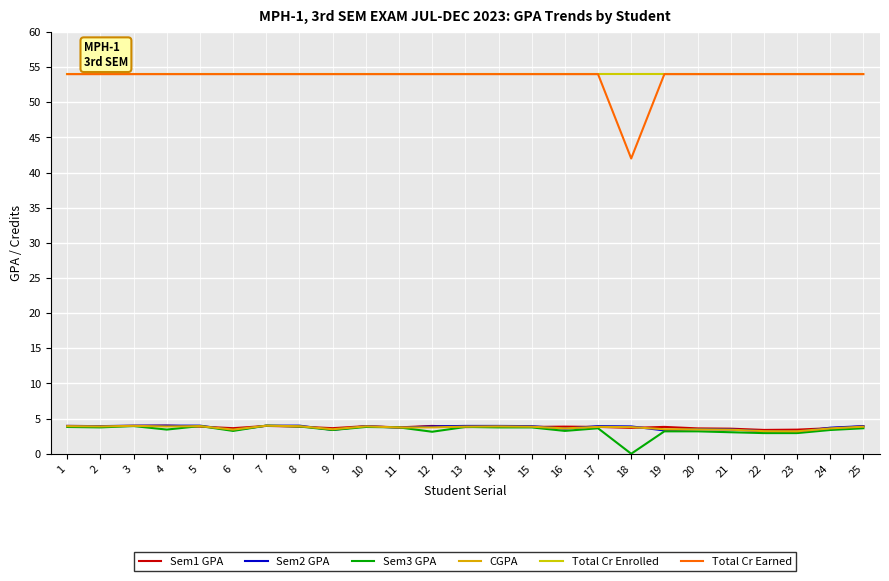

Does the chart have visible grid lines?

Yes